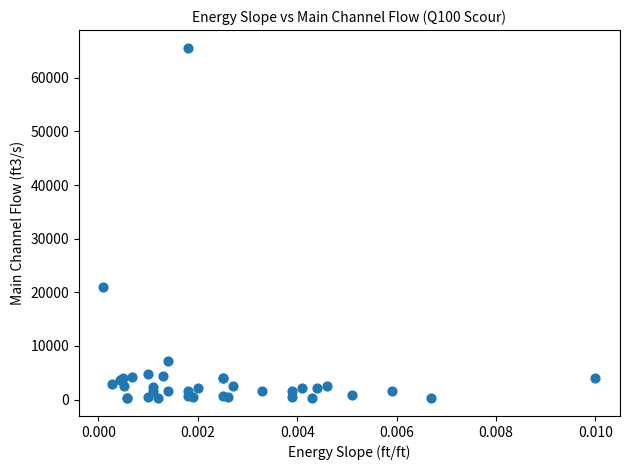

What Y value in the scatter plot is closest to 32914?

21071